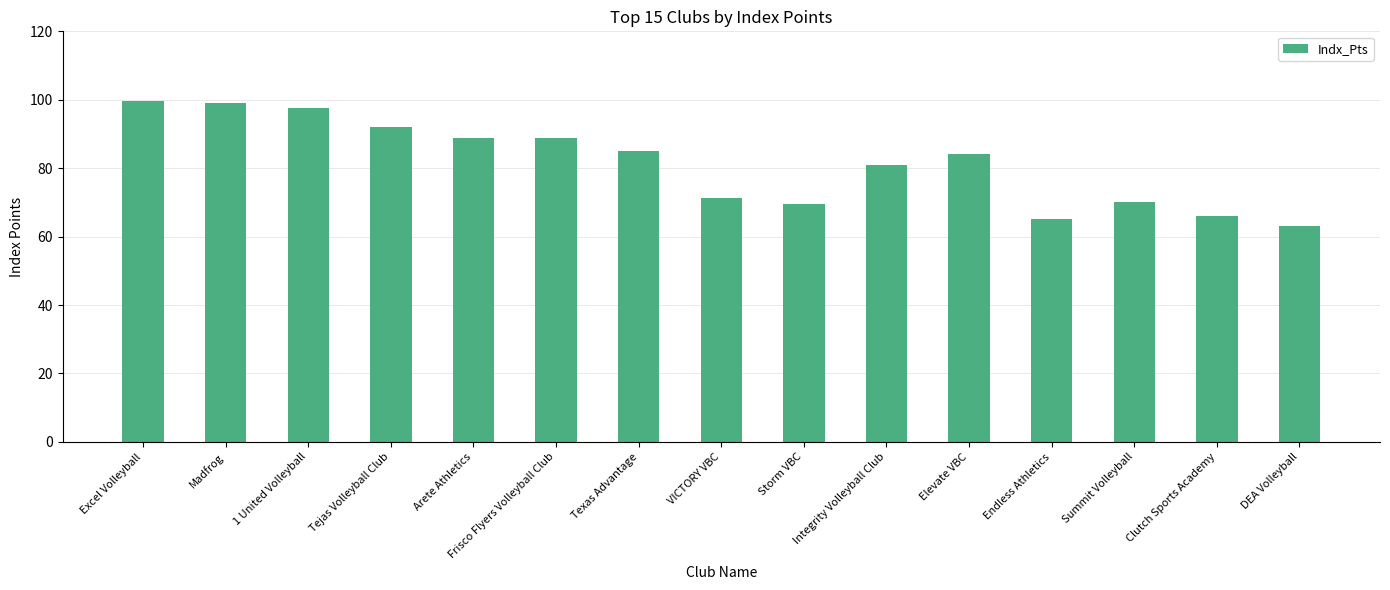

What is the approximate value at Excel Volleyball?

99.5